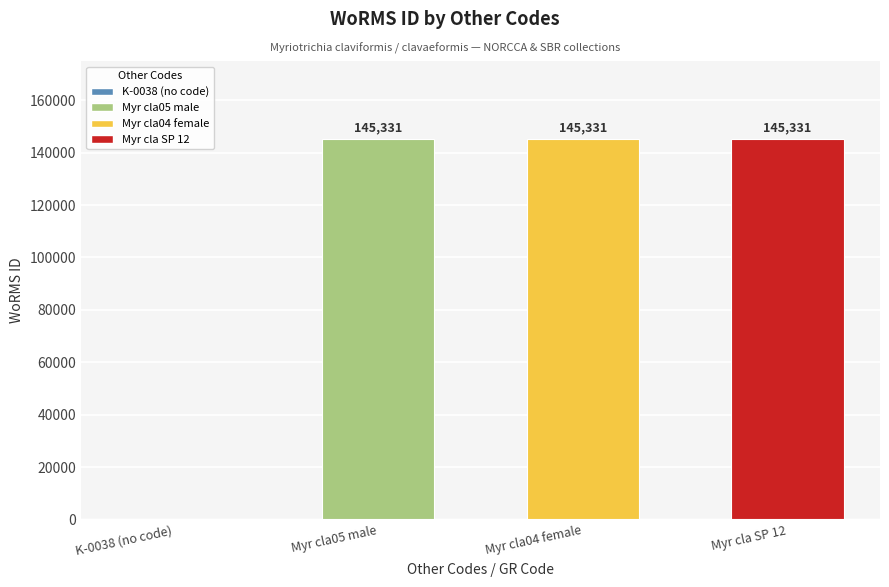

Reading left to right, list all the values displayed in this chart.

K-0038 (no code)=0	Myr cla05 male=145331	Myr cla04 female=145331	Myr cla SP 12=145331